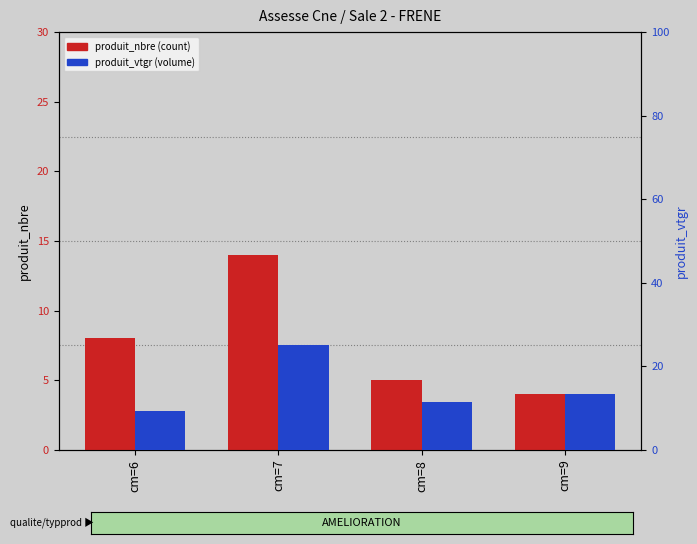

Rank the series by their maximum value, from lowest to highest.

produit_nbre, produit_vtgr